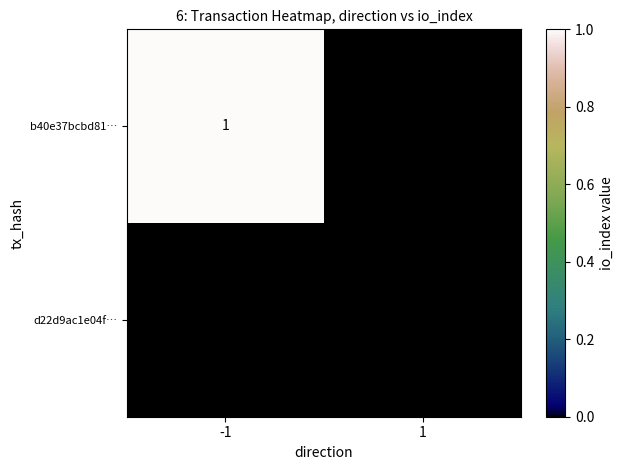

Is it true that b40e37bcbd81… equals 1 at -1?

True